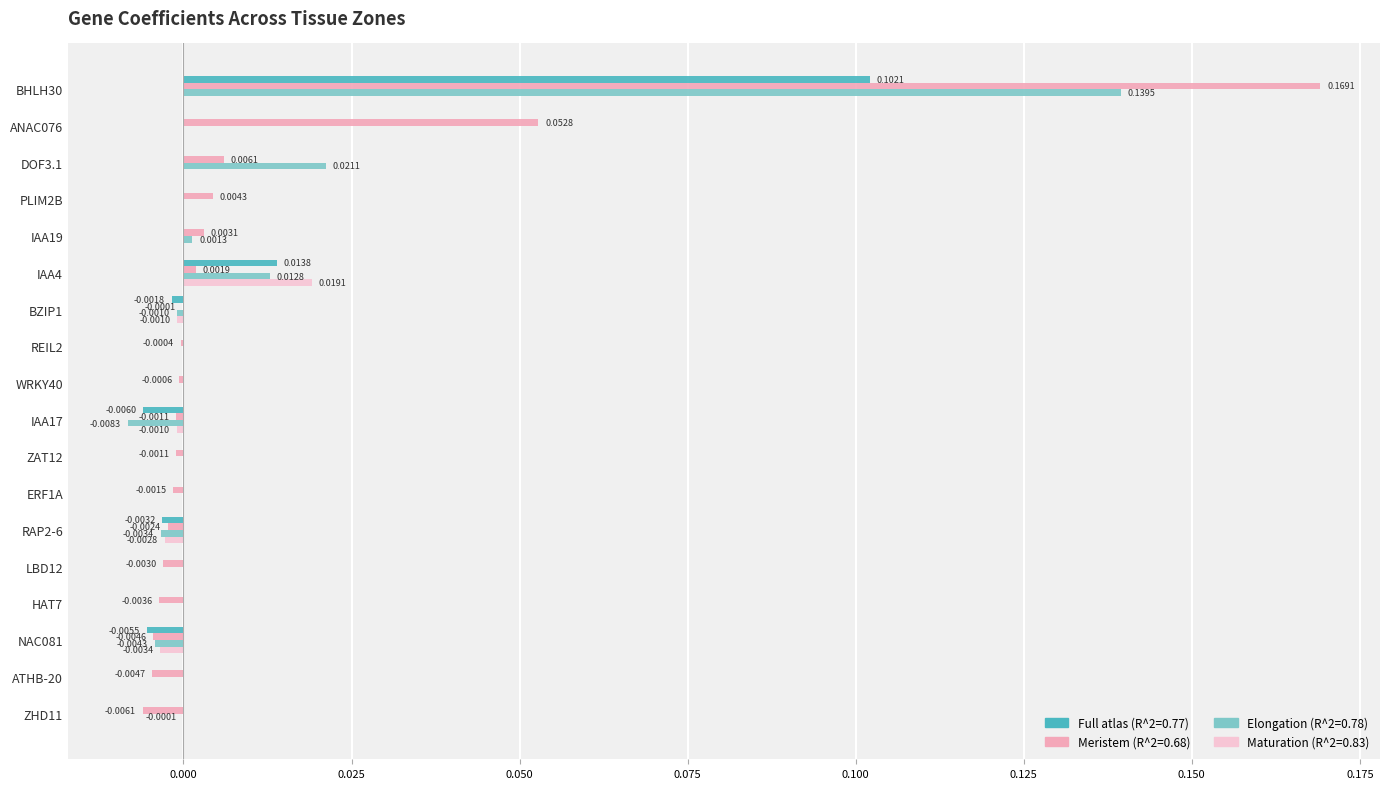

Which series changed the most between IAA19 and ERF1A?

Meristem (R^2=0.68)